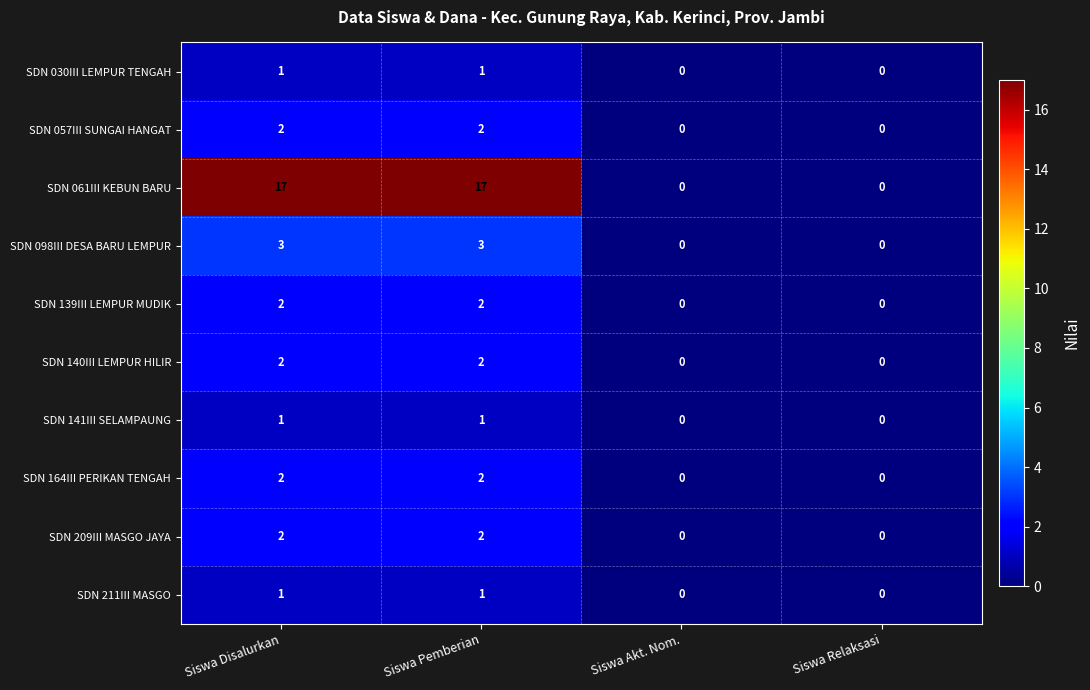

Is the value of SDN 030III LEMPUR TENGAH at Siswa Relaksasi greater than the value of SDN 061III KEBUN BARU at Siswa Pemberian?

No